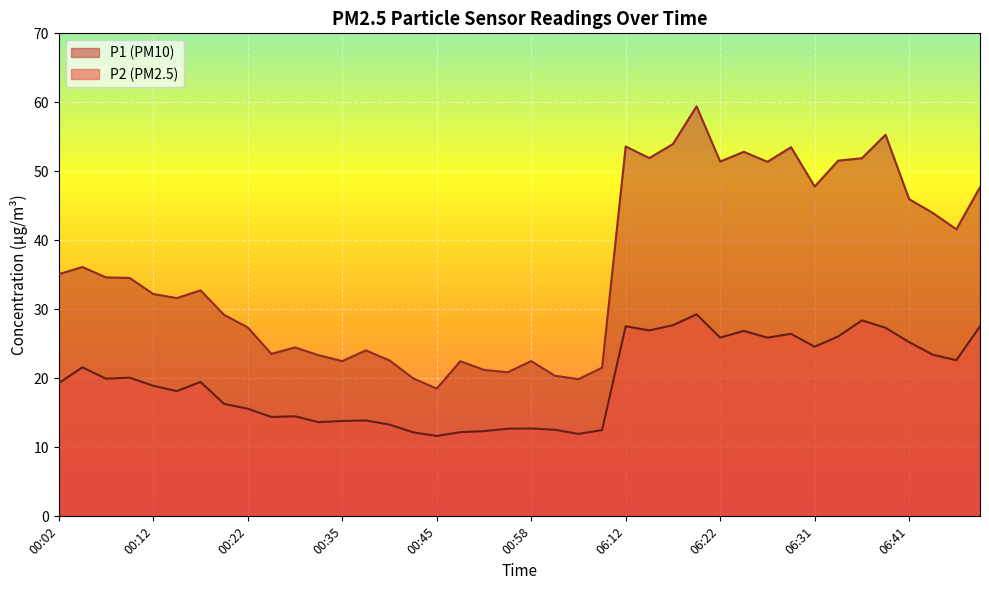

True or false: P2 has a value of 5.9 at 00:22.

False